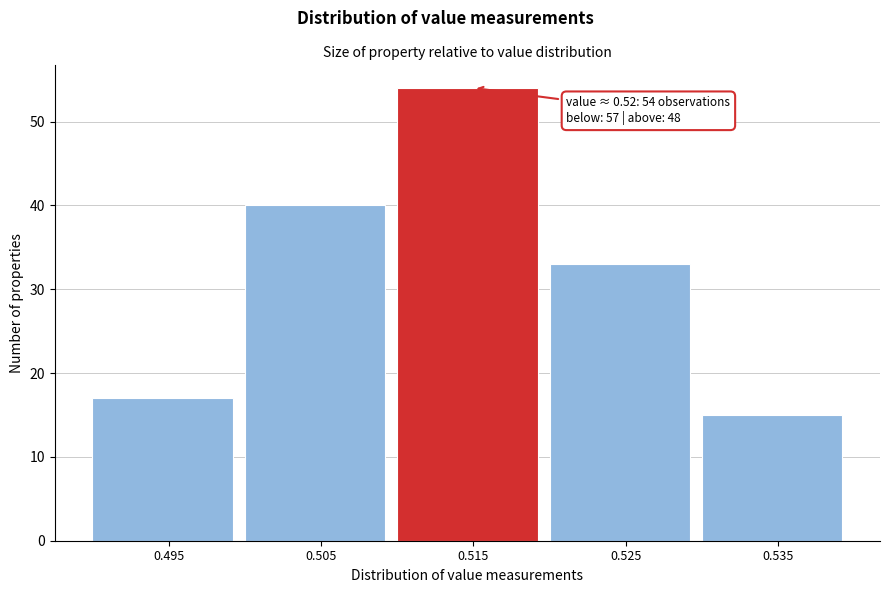

Reading left to right, what are all the values shown in this chart?

0.495=17	0.505=40	0.515=54	0.525=33	0.535=15